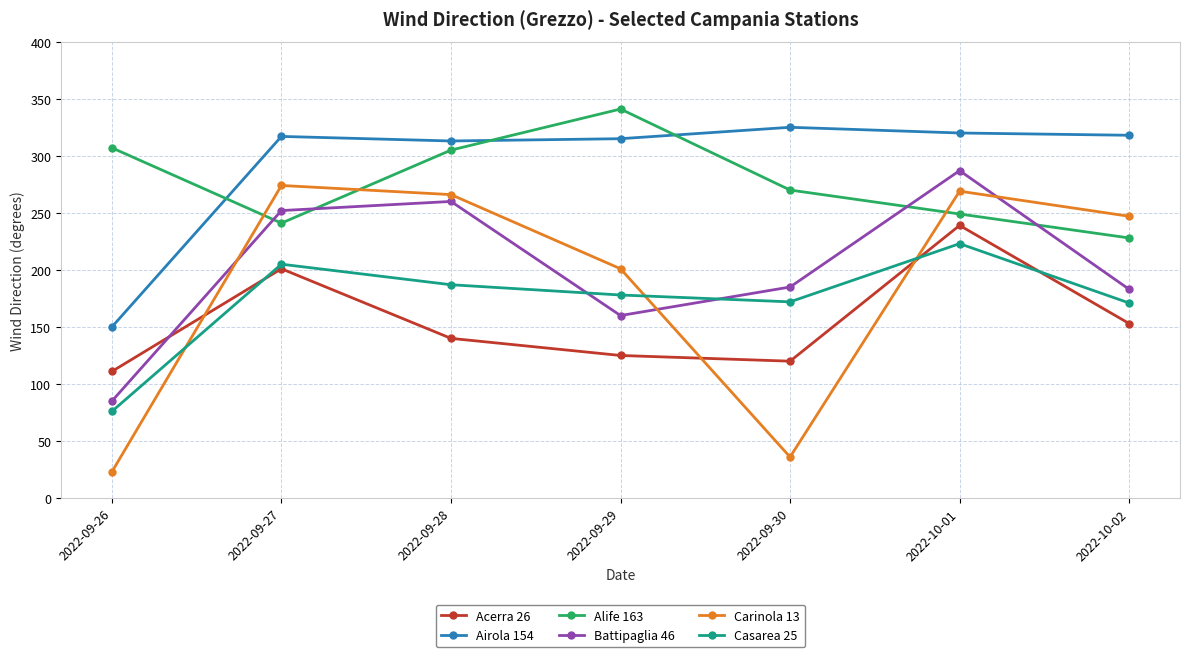

Is this an area chart (filled region under the line)?

No